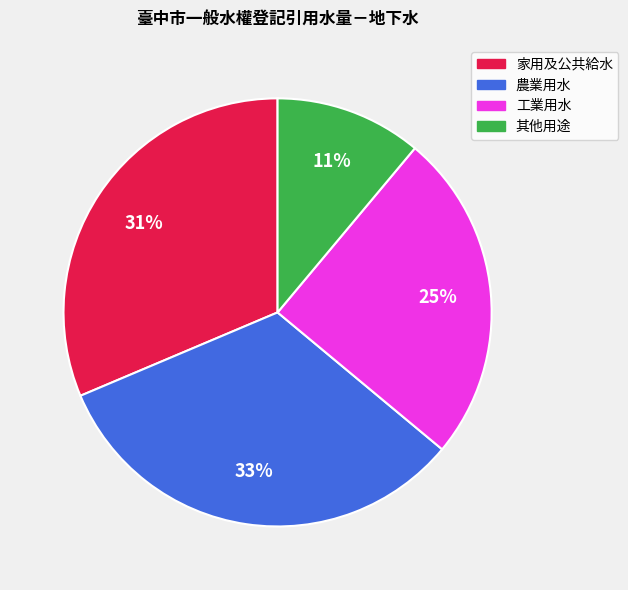

Between 工業用水 and 農業用水, which is larger?

農業用水